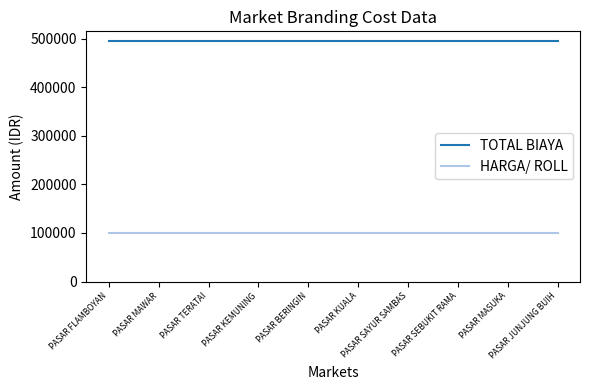

What is the difference between the highest and lowest values at PASAR FLAMBOYAN?

396000